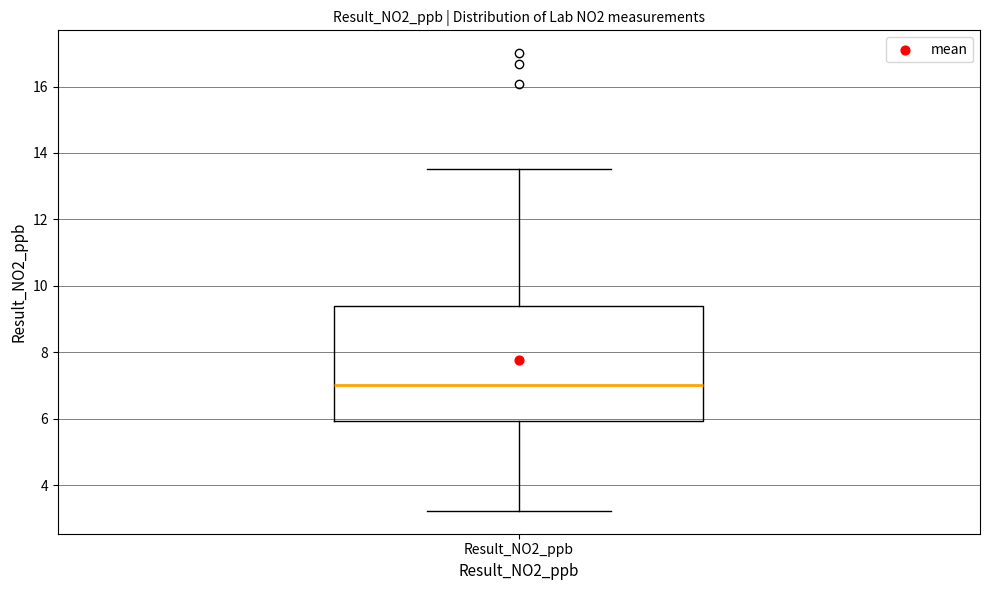

Read this box plot against the y-axis: the position of the median line, the range covered by the box, and the ends of both whiskers. The values are not printed on the chart, so give them approximately, as read against the axis.

median 7.0, box 6.0 to 9.4, whiskers 3.2 to 13.6